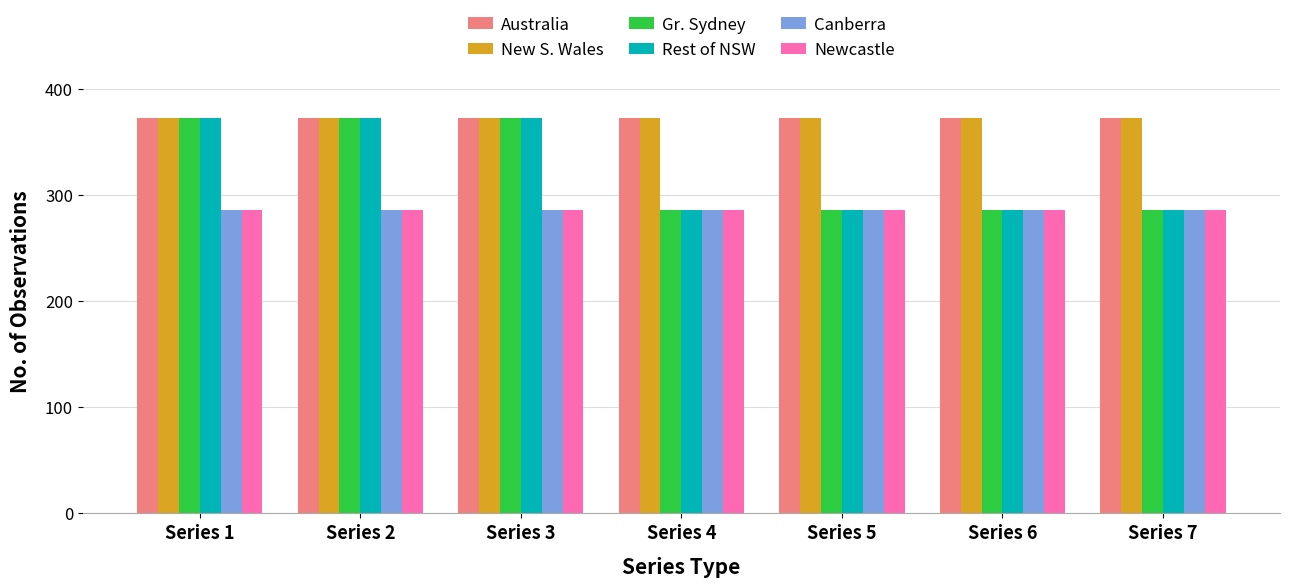

What is the difference between the highest and lowest values at Series 1?

87